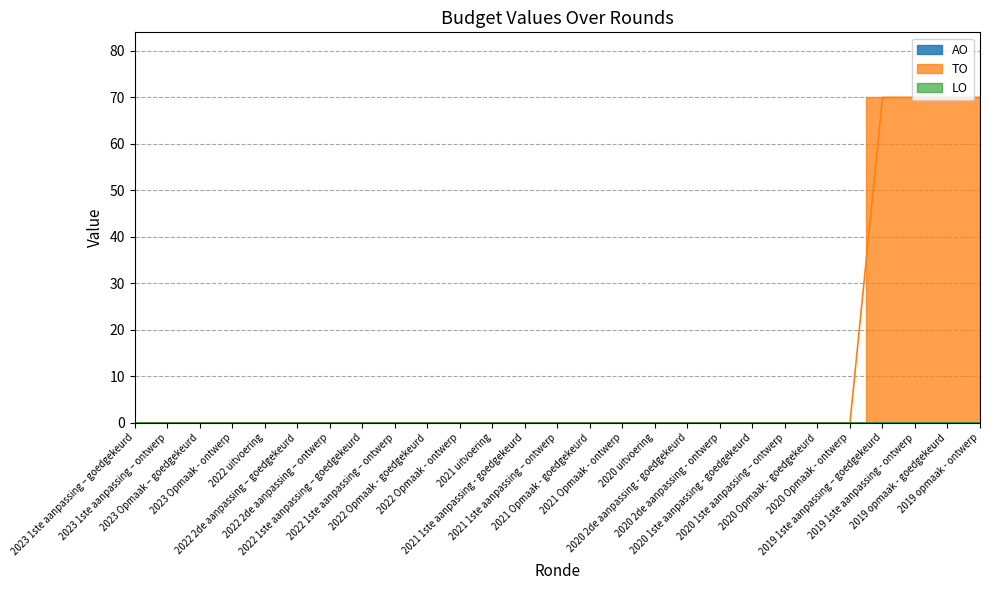

True or false: TO and AO cross at least once.

False